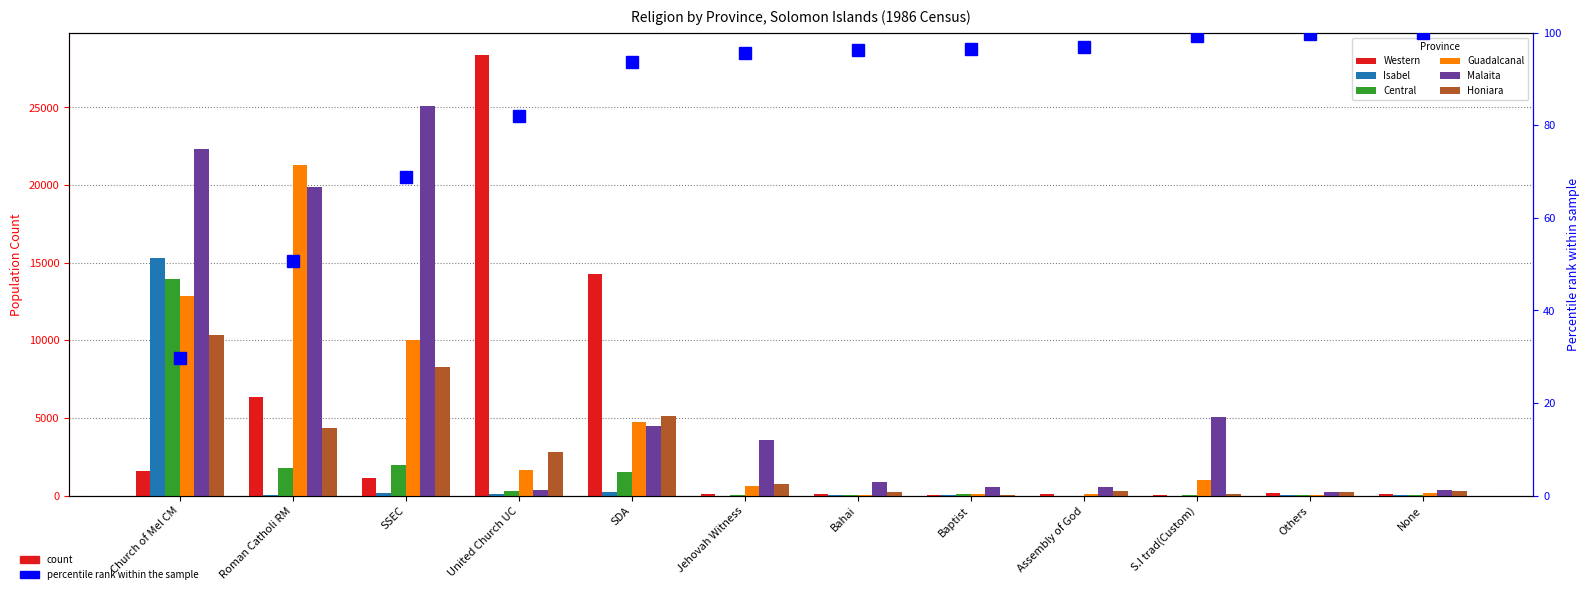

At which label is Malaita closest to 12674?

Roman Catholi RM